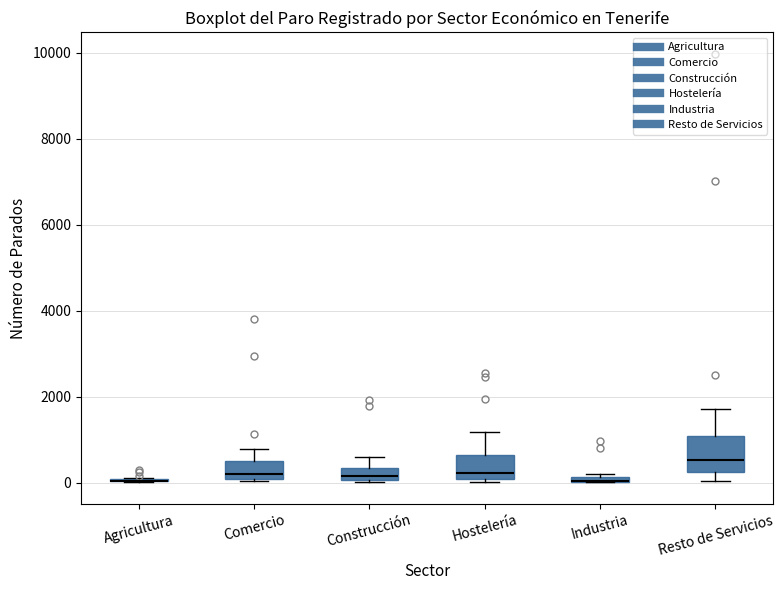

Where is the upper edge of the box for Industria on the y-axis? The values are not printed on the chart, so give them approximately, as read against the axis.

200